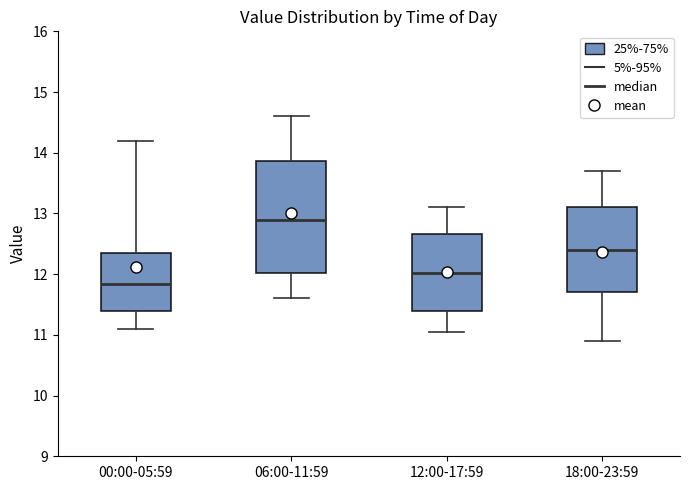

Which box's median line is the lowest?

00:00-05:59